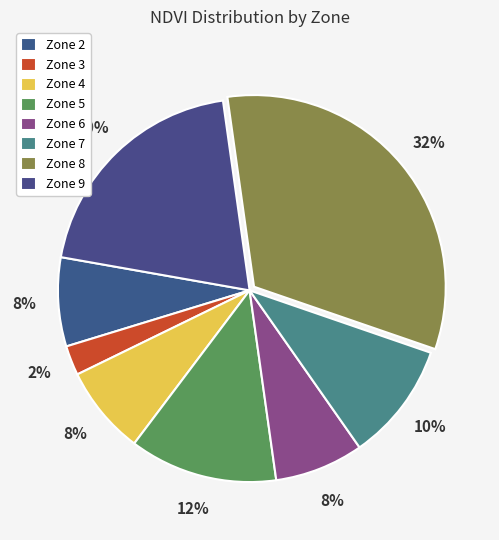

Is Zone 8 the majority of the pie?

No